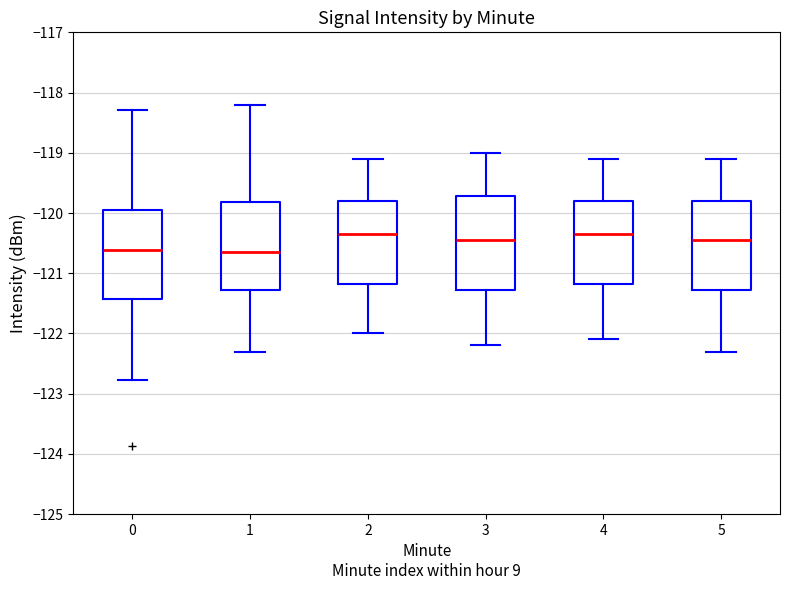

Where is the upper edge of the box at x = 2 on the y-axis? The values are not printed on the chart, so give them approximately, as read against the axis.

-119.8